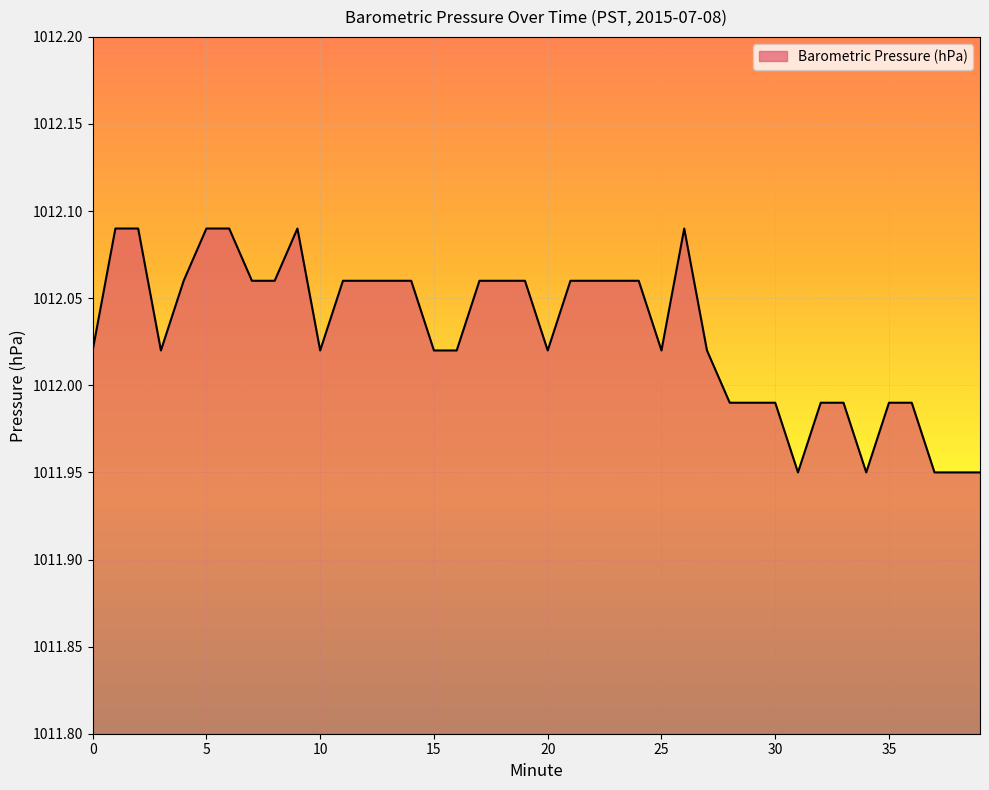

Reading left to right, list all the values displayed in this chart.

0=1012.0	1=1012.1	2=1012.1	3=1012.0	4=1012.1	5=1012.1	6=1012.1	7=1012.1	8=1012.1	9=1012.1	10=1012.0	11=1012.1	12=1012.1	13=1012.1	14=1012.1	15=1012.0	16=1012.0	17=1012.1	18=1012.1	19=1012.1	20=1012.0	21=1012.1	22=1012.1	23=1012.1	24=1012.1	25=1012.0	26=1012.1	27=1012.0	28=1012.0	29=1012.0	30=1012.0	31=1012.0	32=1012.0	33=1012.0	34=1012.0	35=1012.0	36=1012.0	37=1012.0	38=1012.0	39=1012.0